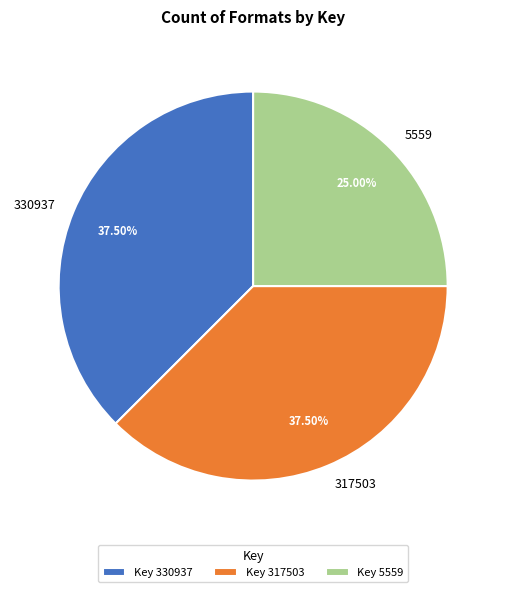

Which category has the smallest portion of the pie?

5559